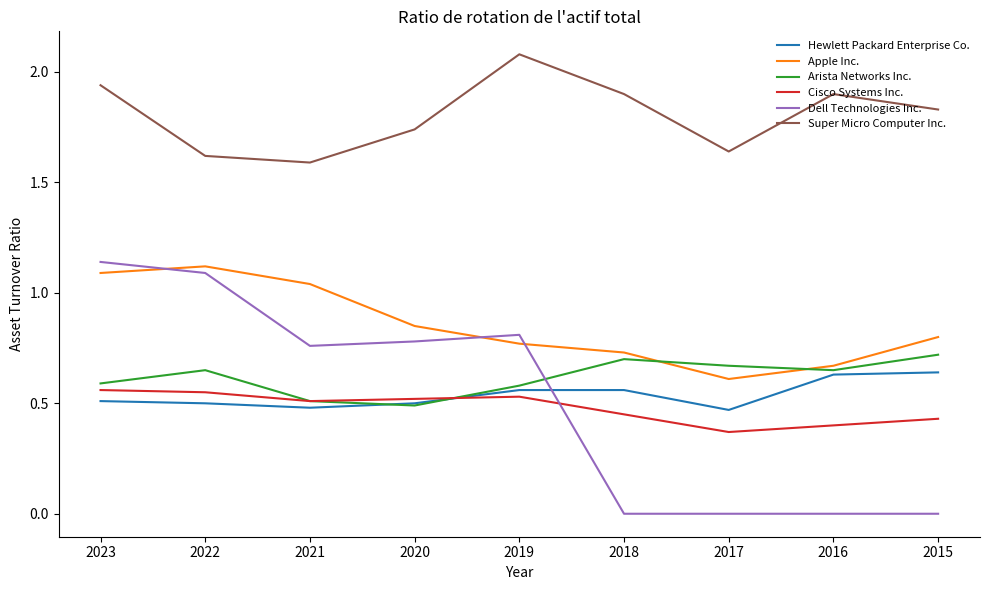

Is the value of Apple Inc. at 2022 greater than the value of Arista Networks Inc. at 2017?

Yes